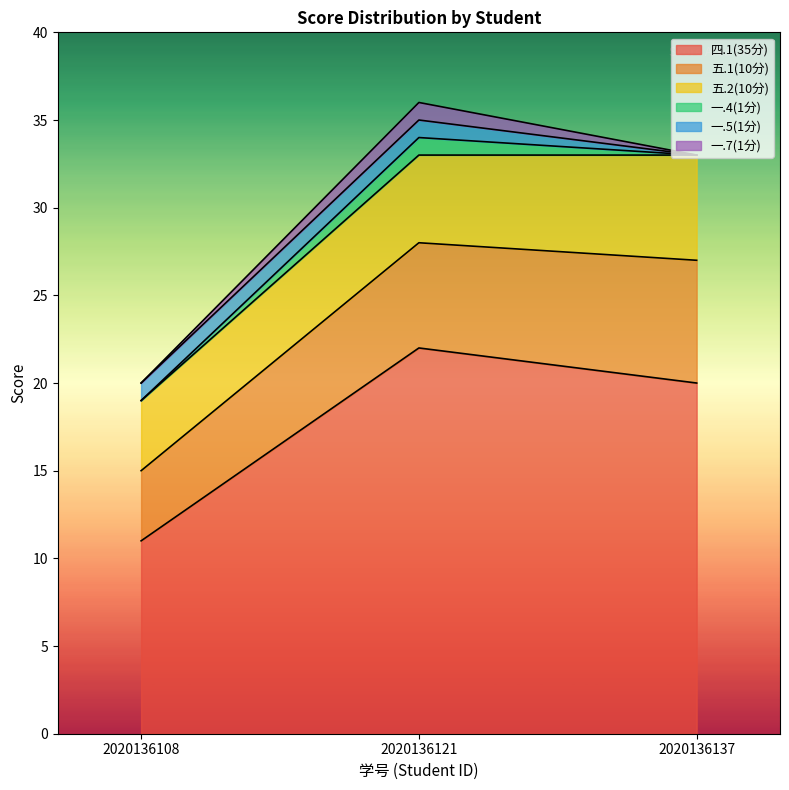

Which series has the largest range (max minus min)?

四.1(35分)